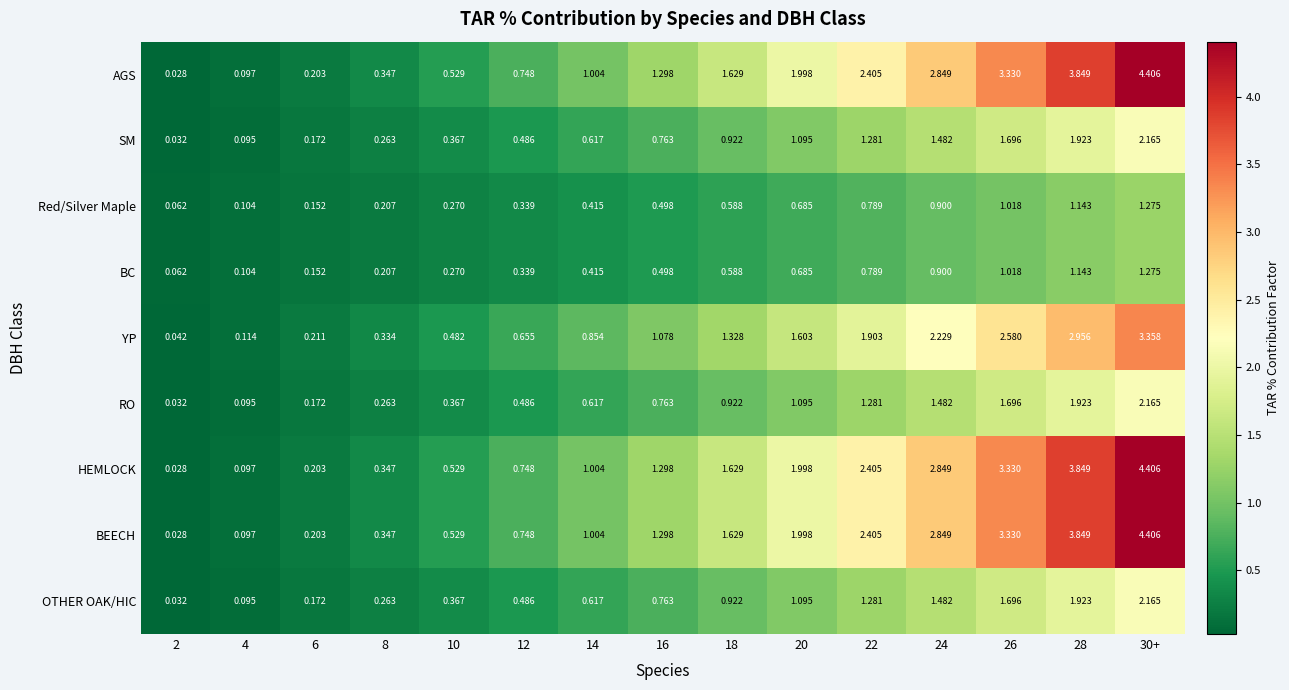

Is the value of RO at 20 greater than the value of SM at 10?

Yes